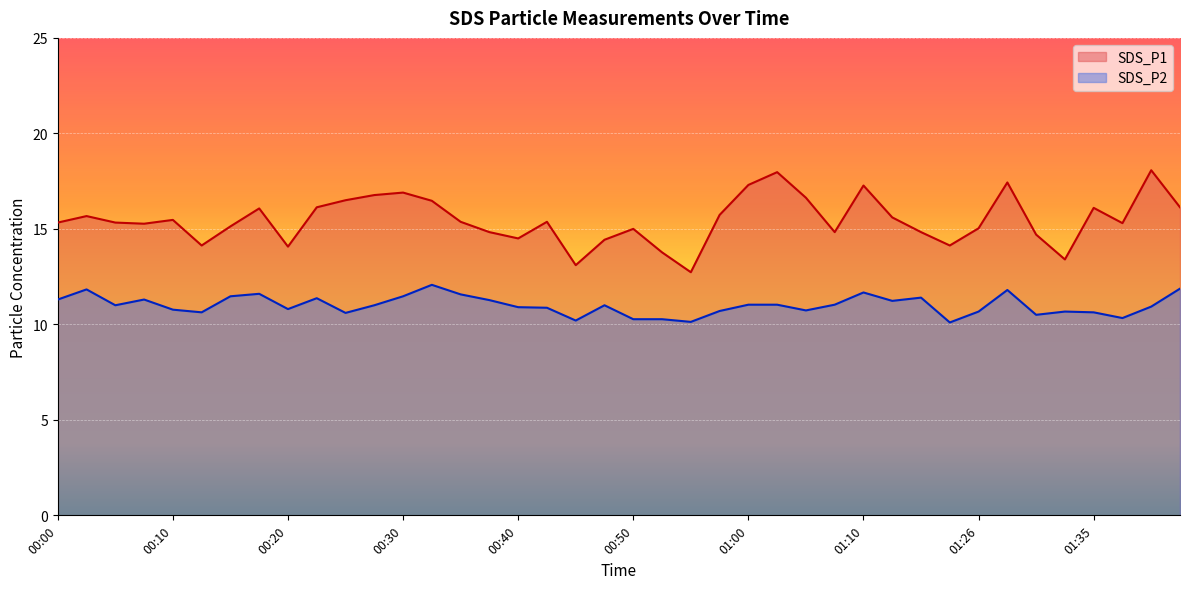

At which label is SDS_P2 closest to 11?

00:05